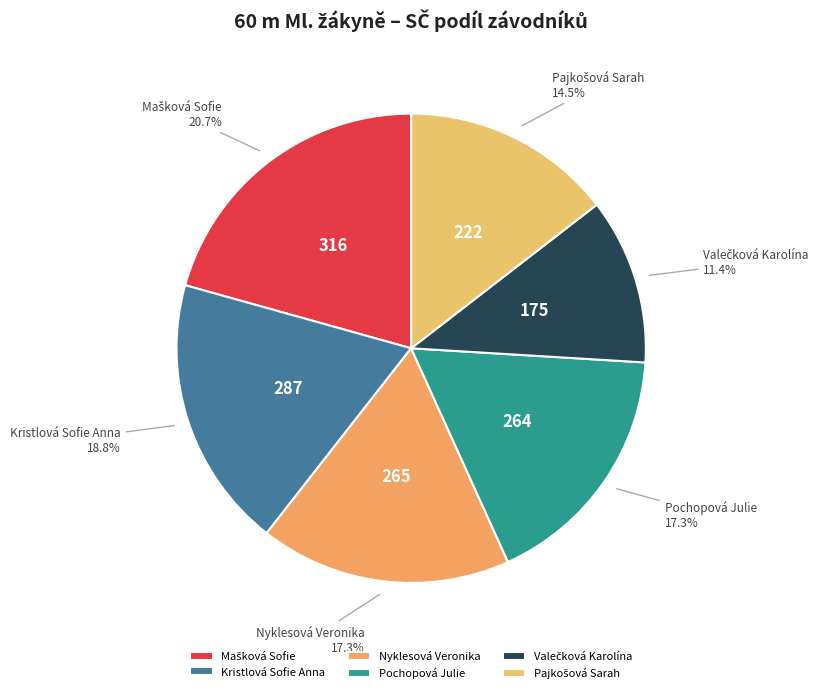

What is the ratio of the value at Kristlová Sofie Anna to the value at Nyklesová Veronika?

1.1